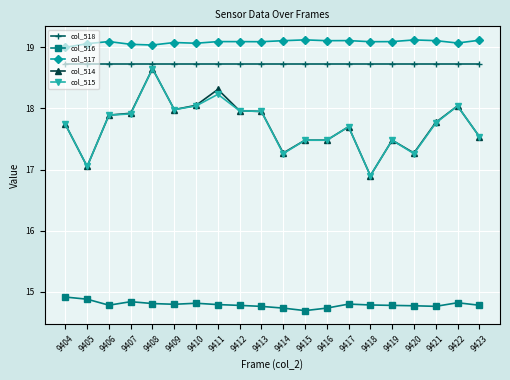

Which category has the highest value in the col_514 series?

9408